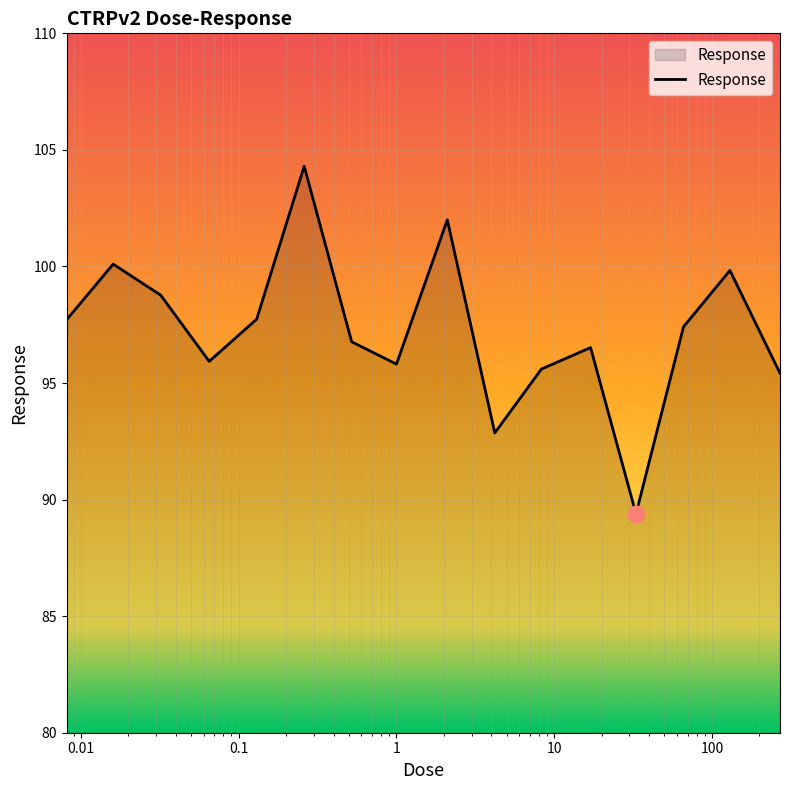

What is the difference between the maximum and minimum values?

14.9